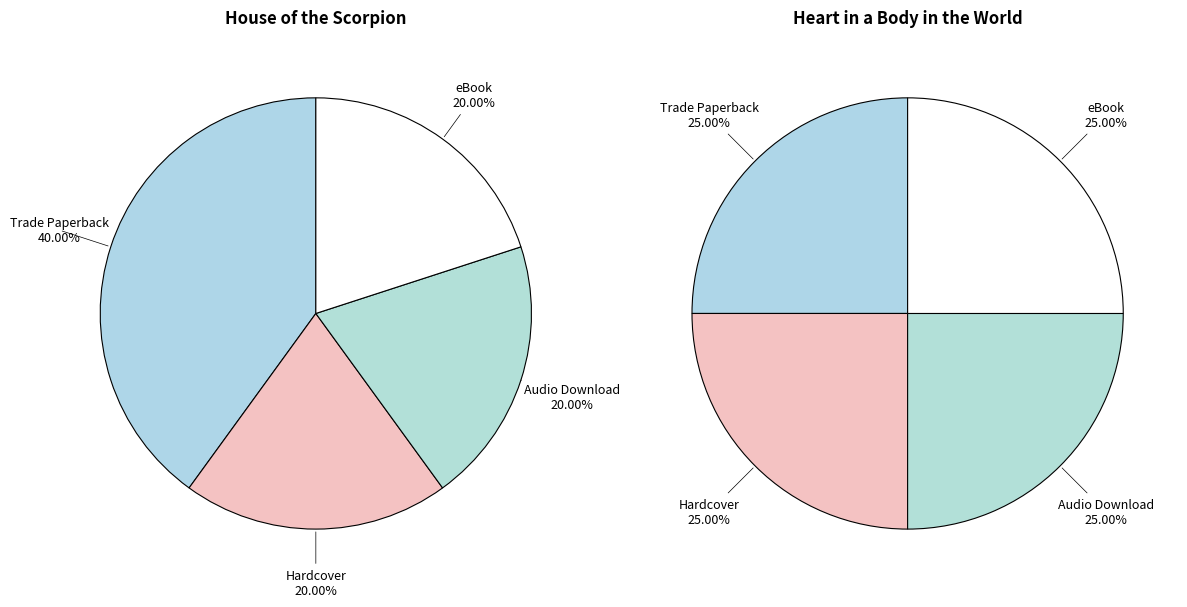

Is the sum of Hardcover and Audio Download greater than half?

No